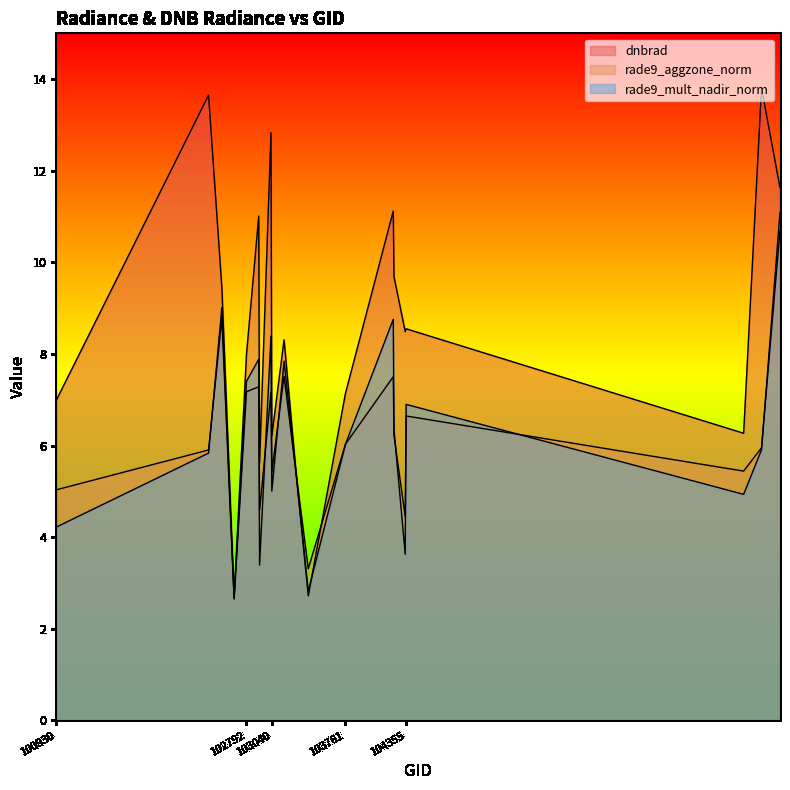

Reading right to left, what are all the values shown in this chart?

dnbrad: 11.6	13.8	6.3	8.6	8.5	9.7	11.1	7.1	2.7	5.4	8.3	6.2	12.8	5.6	11.0	8.0	2.7	9.4	13.7	7.0
rade9_aggzone_norm: 10.7	6.0	5.4	6.6	4.5	6.2	7.5	6.0	3.3	5.4	7.5	5.4	7.2	4.6	7.3	7.2	2.6	8.8	5.9	5.0
rade9_mult_nadir_norm: 11.1	5.9	4.9	6.9	3.6	6.4	8.8	6.0	2.8	5.4	7.8	5.0	8.4	3.4	7.9	7.4	2.7	9.0	5.8	4.2